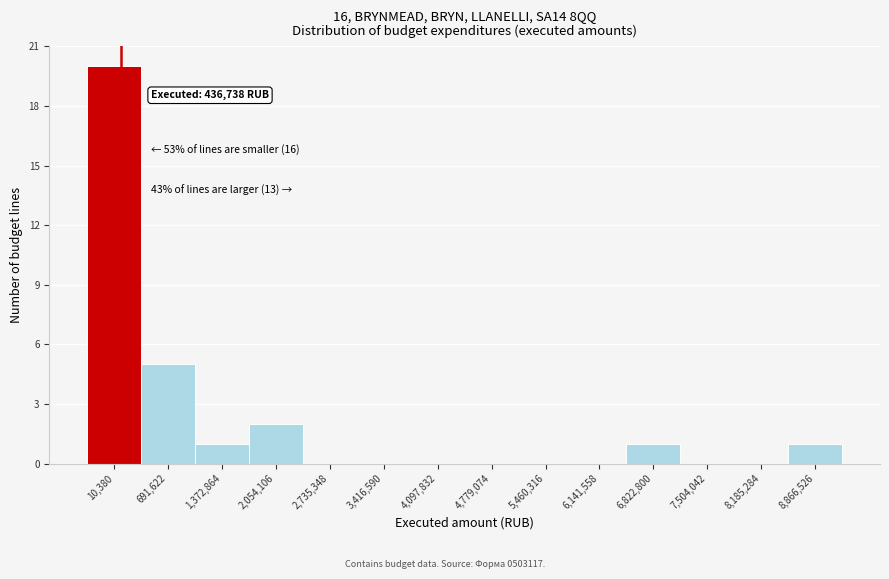

Reading left to right, what are all the values shown in this chart?

10,380=20	691,622=5	1,372,864=1	2,054,106=2	2,735,348=0	3,416,590=0	4,097,832=0	4,779,074=0	5,460,316=0	6,141,558=0	6,822,800=1	7,504,042=0	8,185,284=0	8,866,526=1